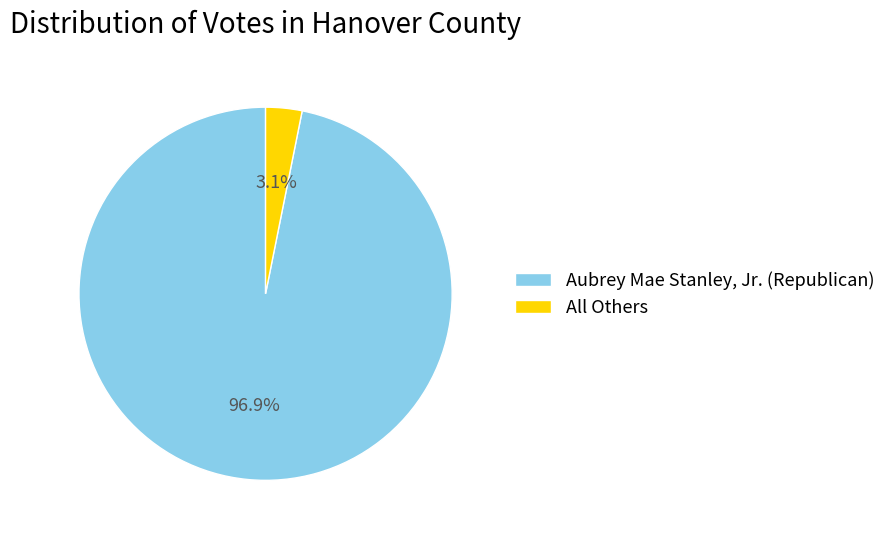

True or false: All Others accounts for 3% of the total.

True